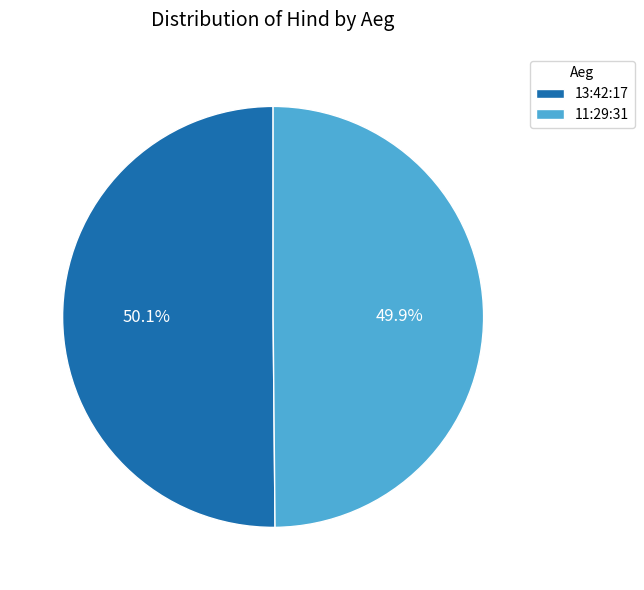

What is the ratio of the value at 11:29:31 to the value at 13:42:17?

1.0